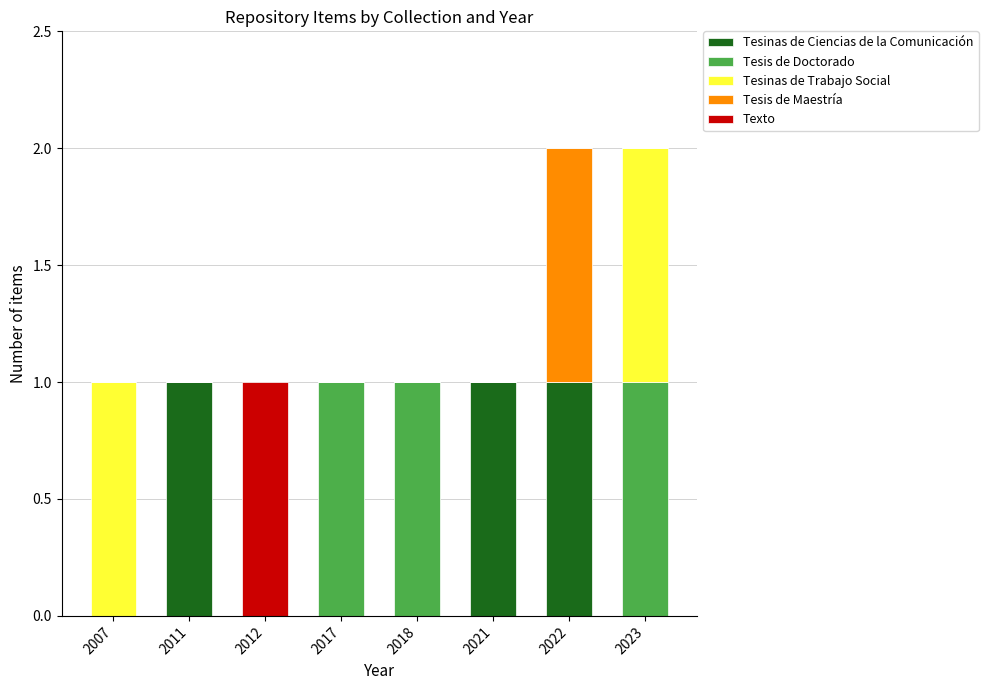

Is it true that Tesinas de Ciencias de la Comunicación equals -1 at 2017?

False